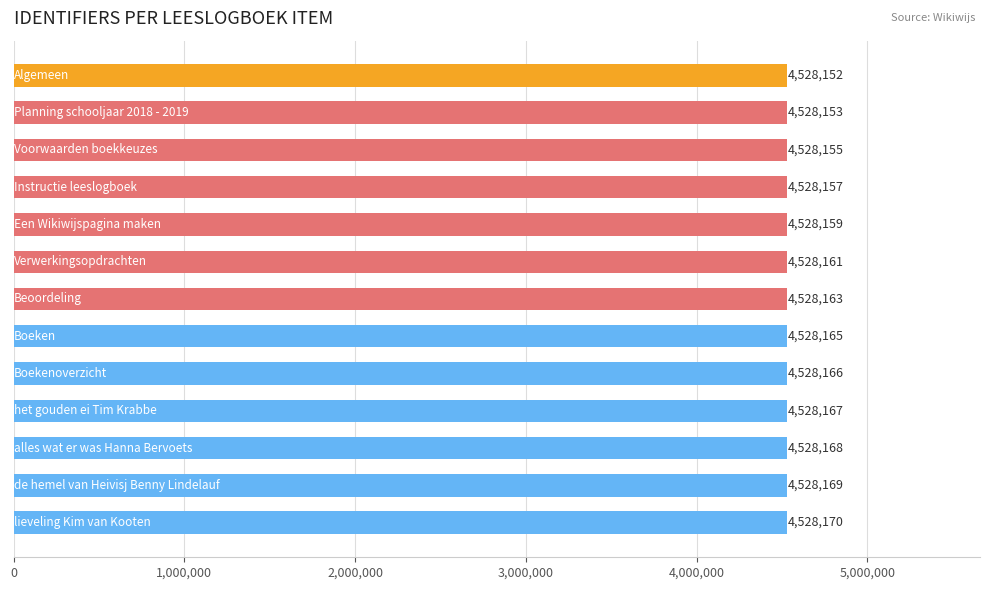

What is the average value?

4528162